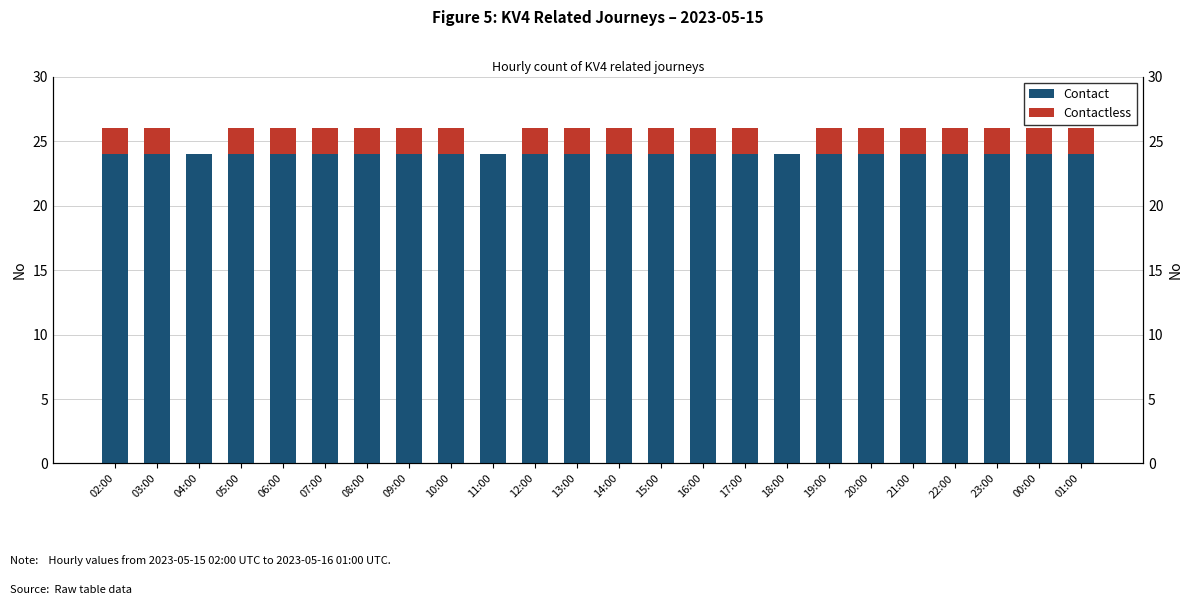

How many distinct data groups are displayed?

2